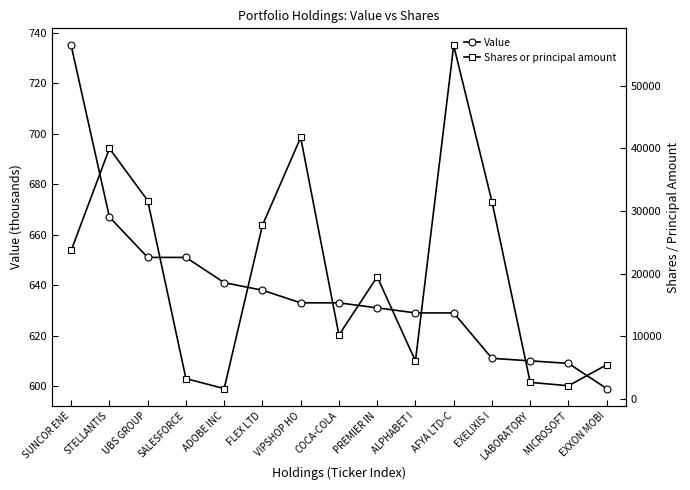

True or false: Value and Shares or principal amount intersect in this chart.

False